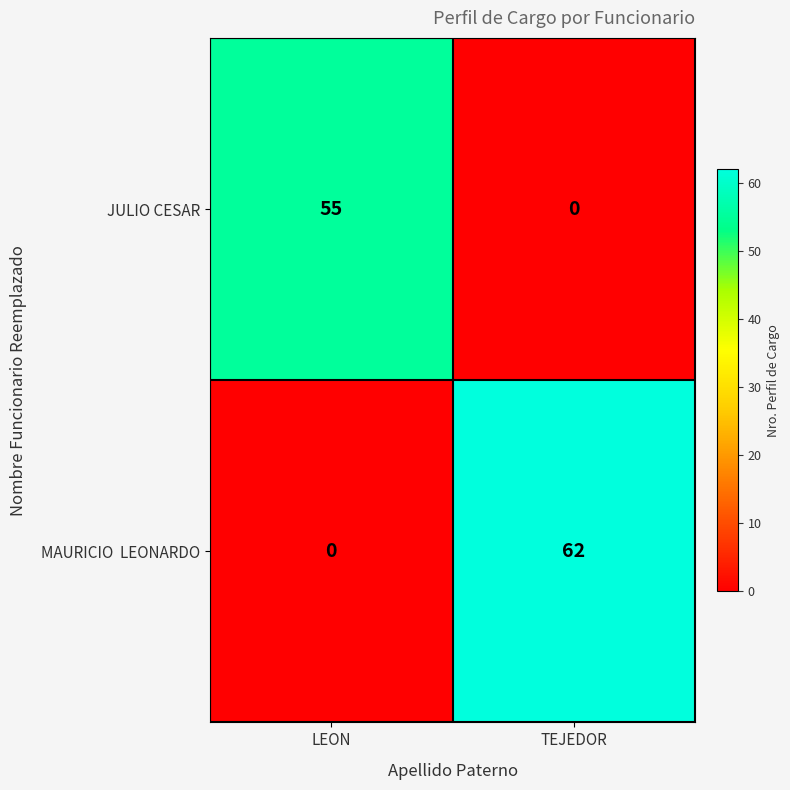

What is the difference between the JULIO CESAR values at TEJEDOR and LEON?

55